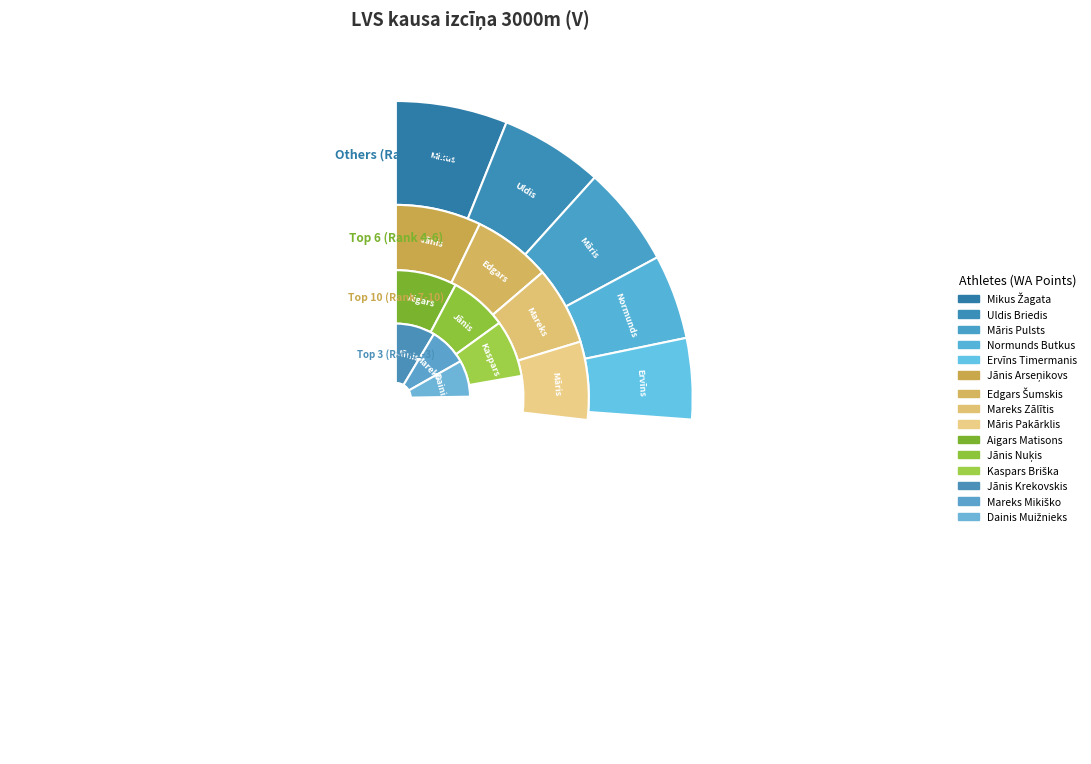

What is the change in value from Jānis Krekovskis to Mareks Zālītis?

-182